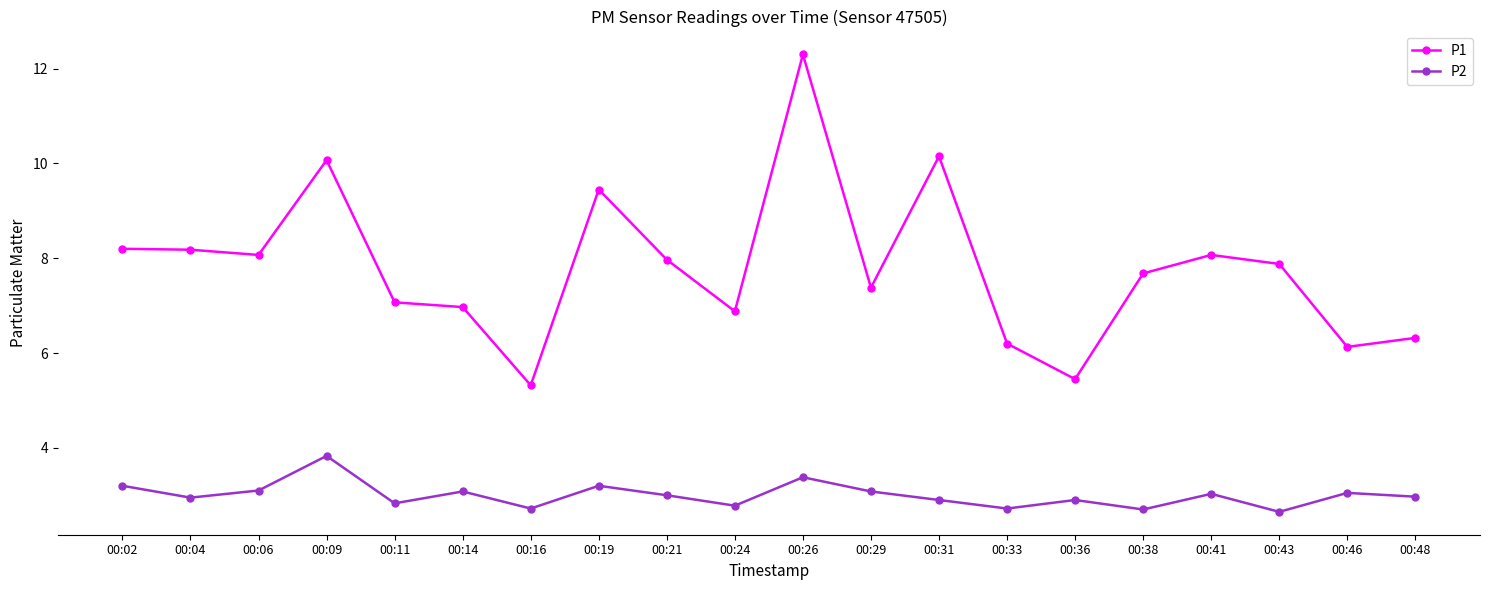

True or false: P2 and P1 intersect in this chart.

False